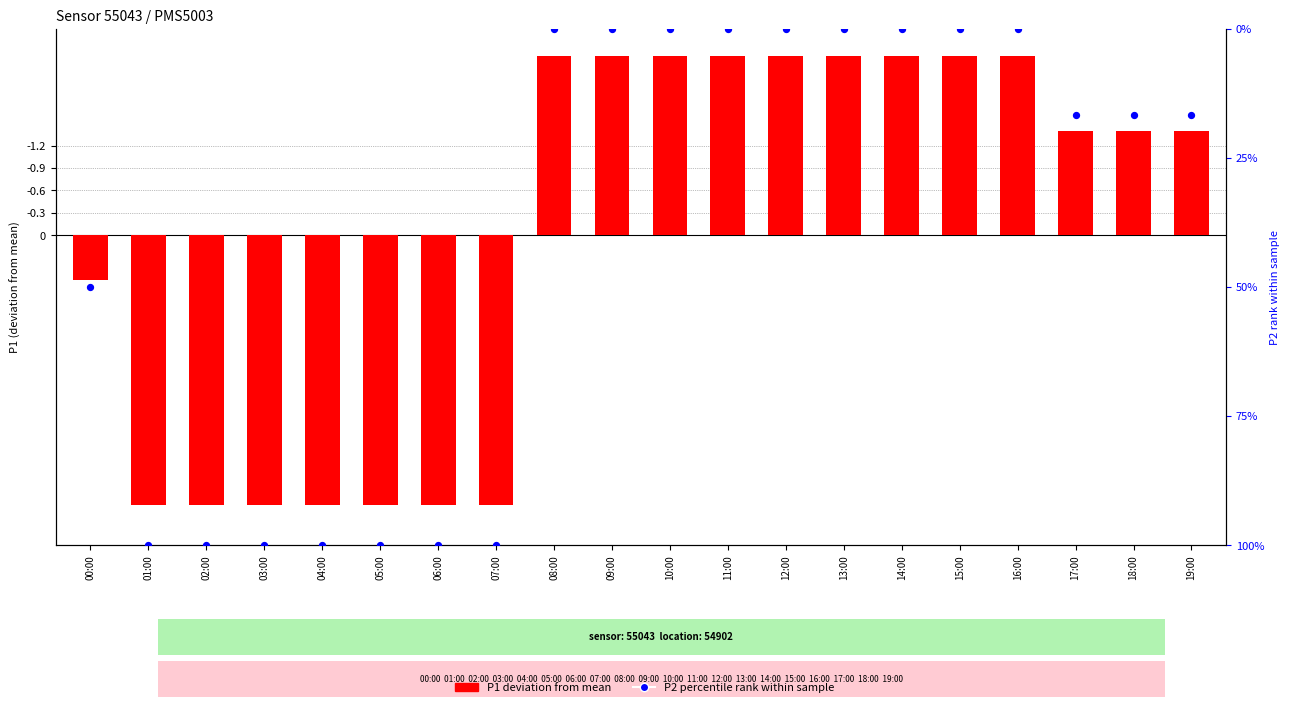

What are all the series names shown in the legend?

P1 deviation from mean, P2 percentile rank within sample